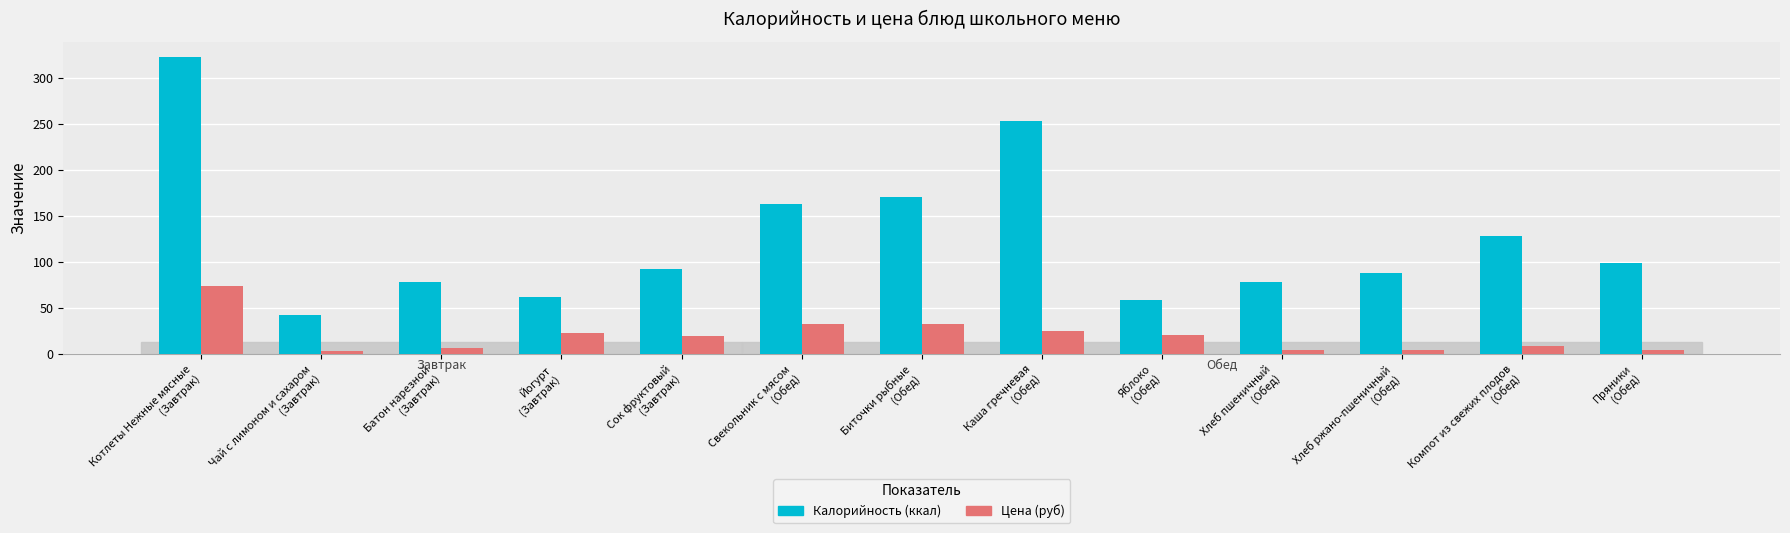

What is the maximum value shown in the chart?

322.9